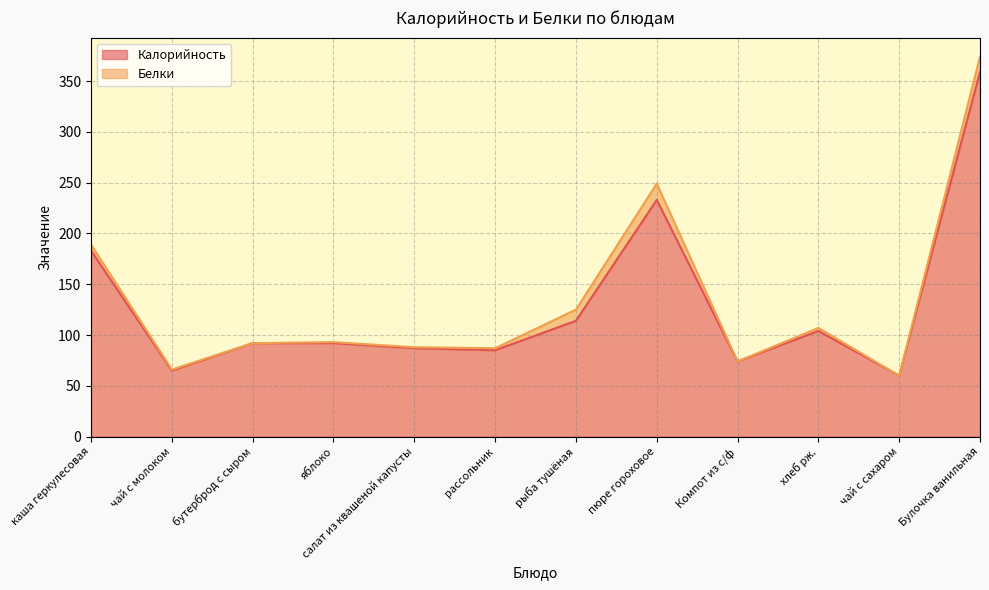

At which label is the value closest to 209?

пюре гороховое